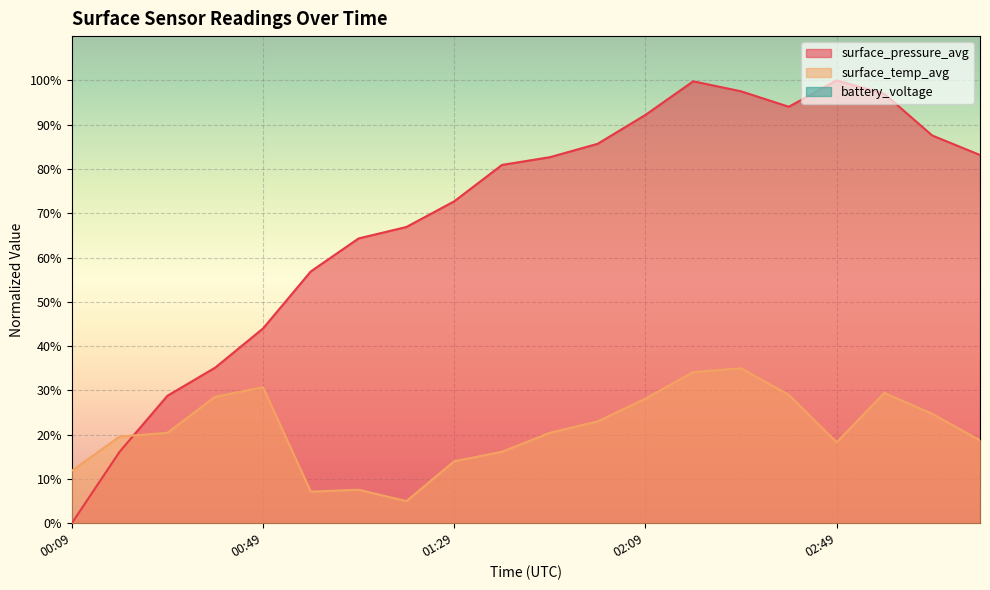

What is the label of the 4th point from the right?

02:49